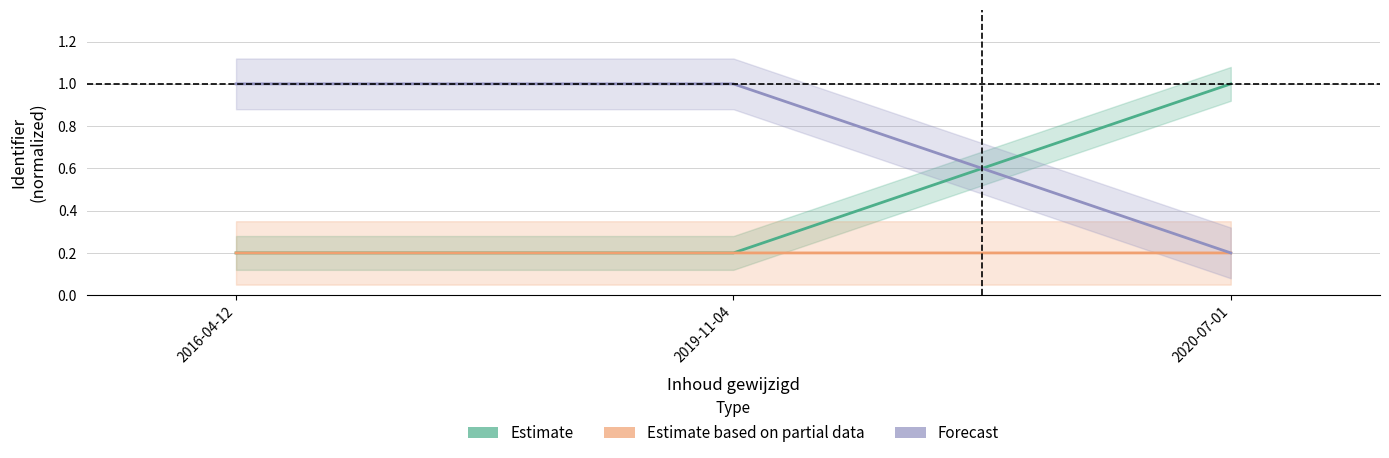

What is the label of the 1st point from the right?

2020-07-01